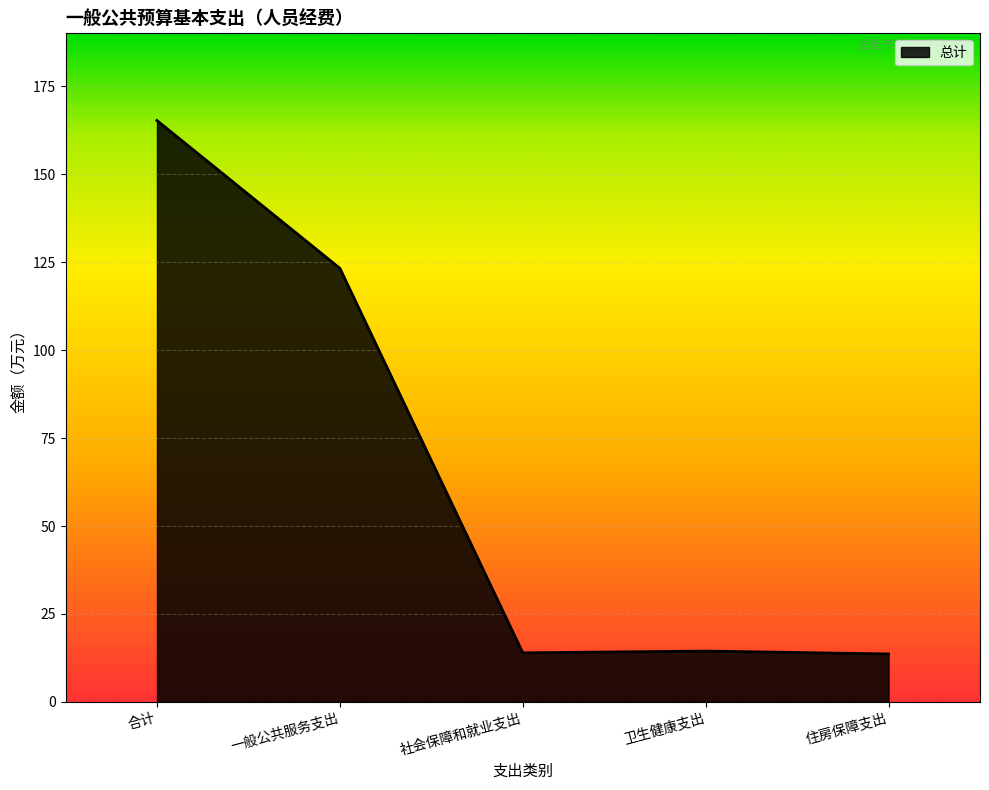

The value at 住房保障支出 is 13.6. True or false?

True